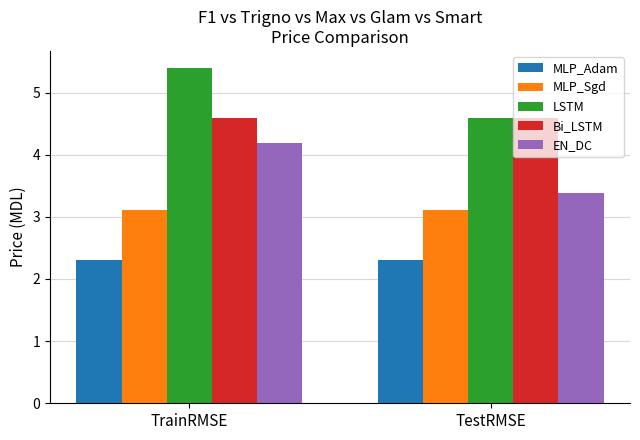

Are the bars grouped side by side (vs. stacked)?

Yes